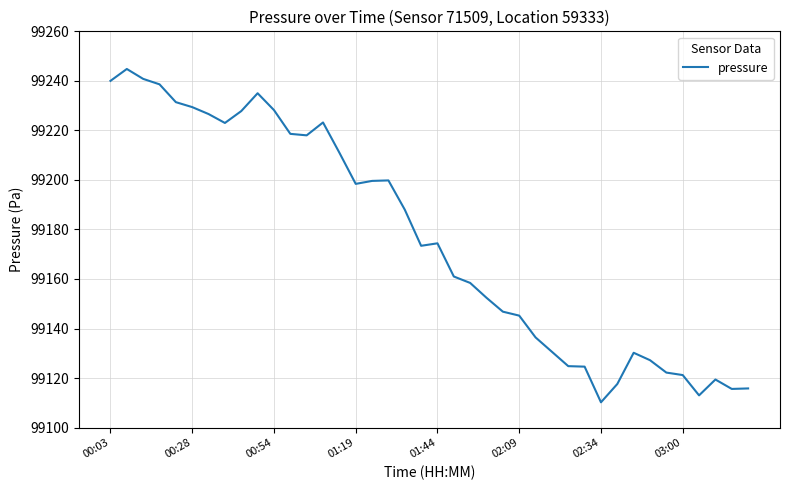

What is the difference between the maximum and minimum values?

134.6